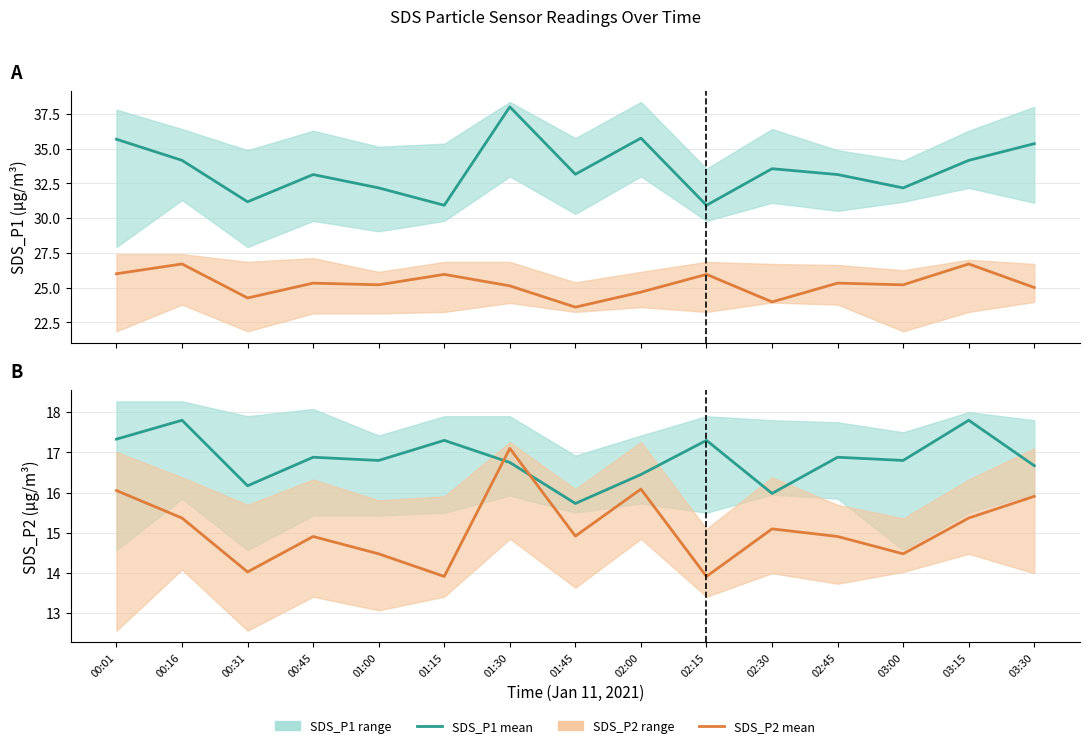

Is it true that SDS_P1 equals 30.9 at 02:15?

True